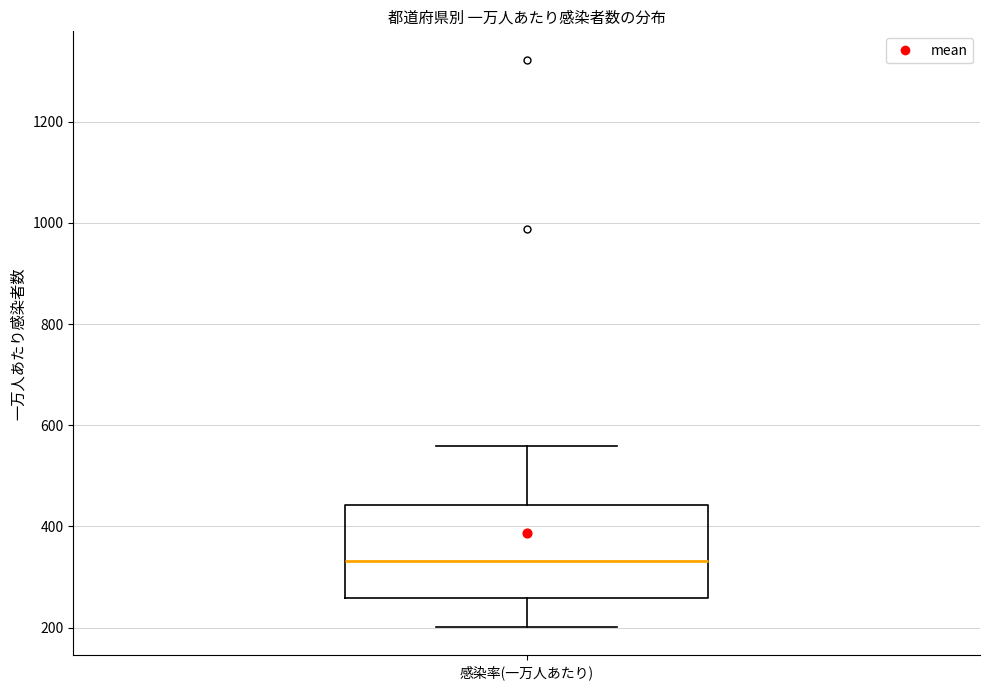

Where does the median line of the box for 感染率(一万人あたり) sit on the y-axis? The values are not printed on the chart, so give them approximately, as read against the axis.

340